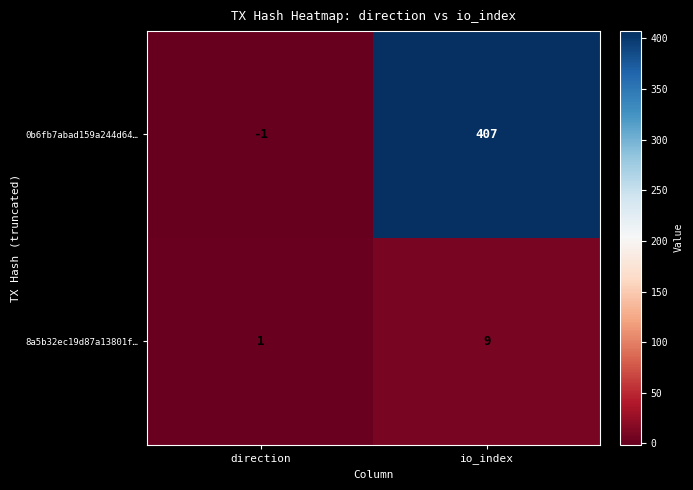

What is the sum of all 0b6fb7abad159a244d64… values?

406